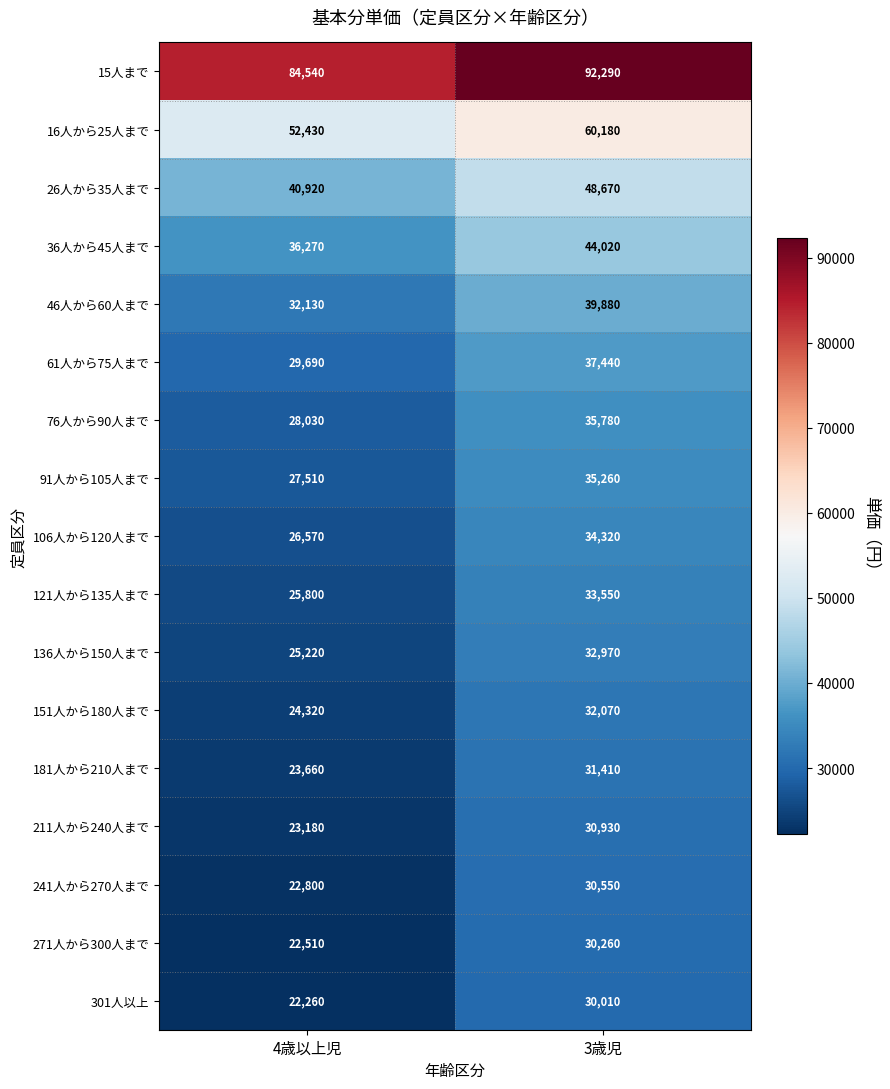

What is the difference between the 211人から240人まで values at 3歳児 and 4歳以上児?

7750